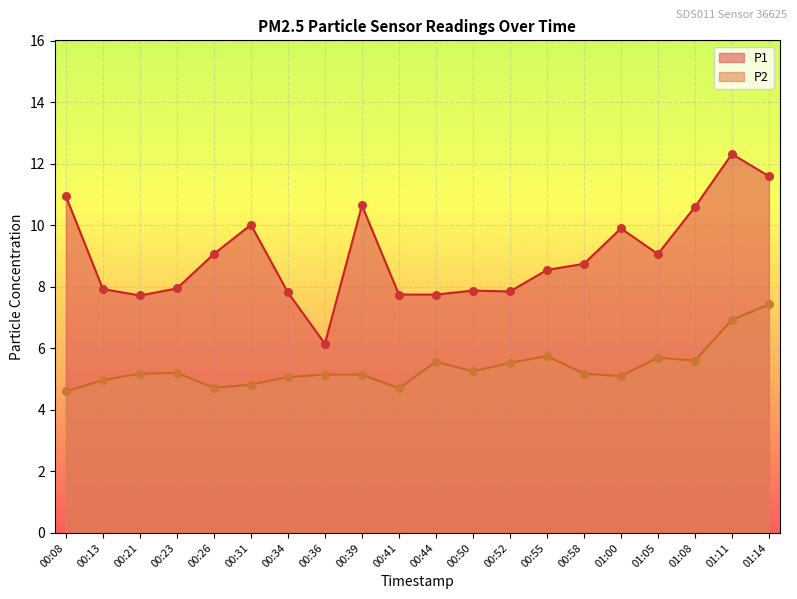

Which series has the widest spread of Y values?

P1